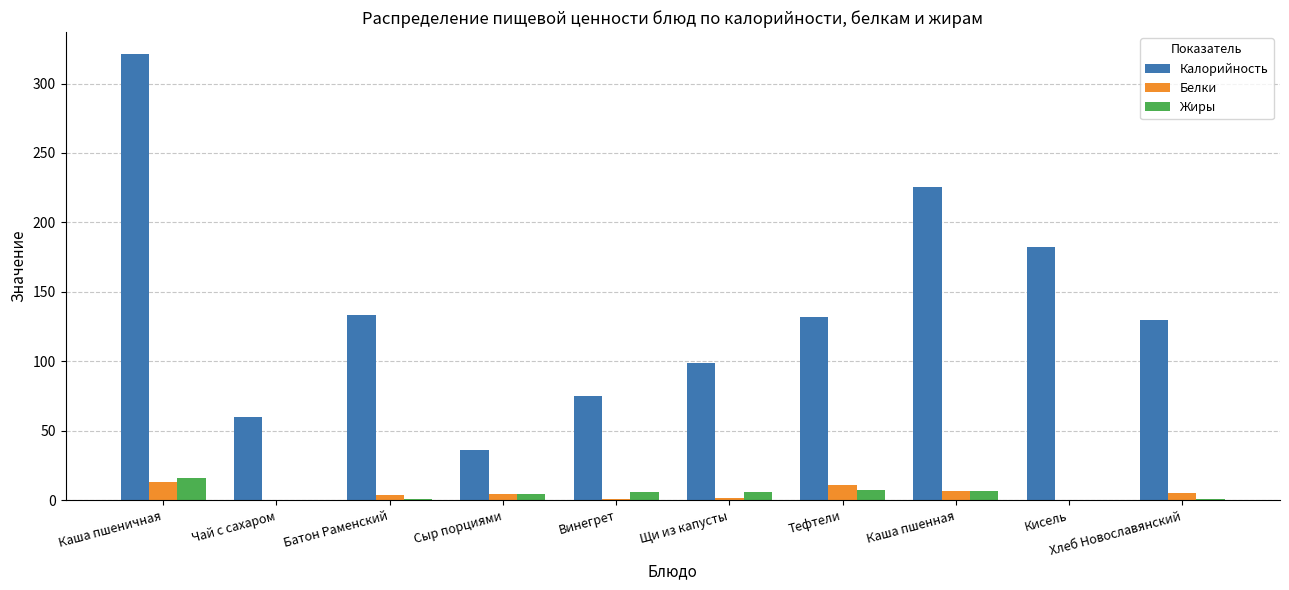

What is the approximate value of Калорийность at Каша пшеничная?

321.0